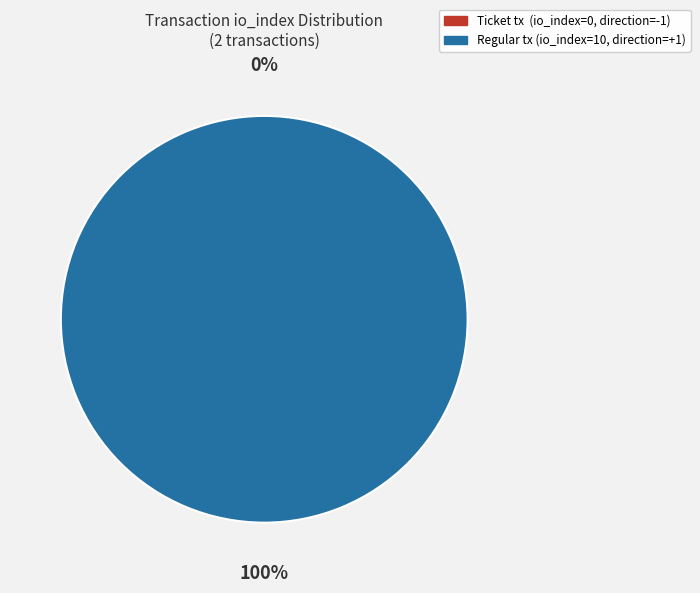

What is the smallest slice in the pie chart?

Direction: -1 (io_index=0)